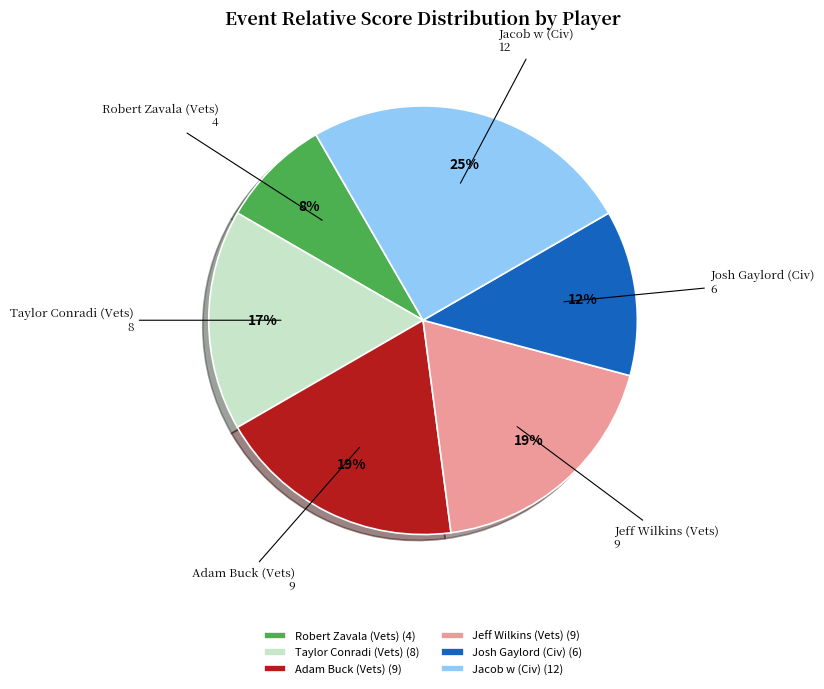

Which has a higher value, Josh Gaylord (Civ) or Jeff Wilkins (Vets)?

Jeff Wilkins (Vets)